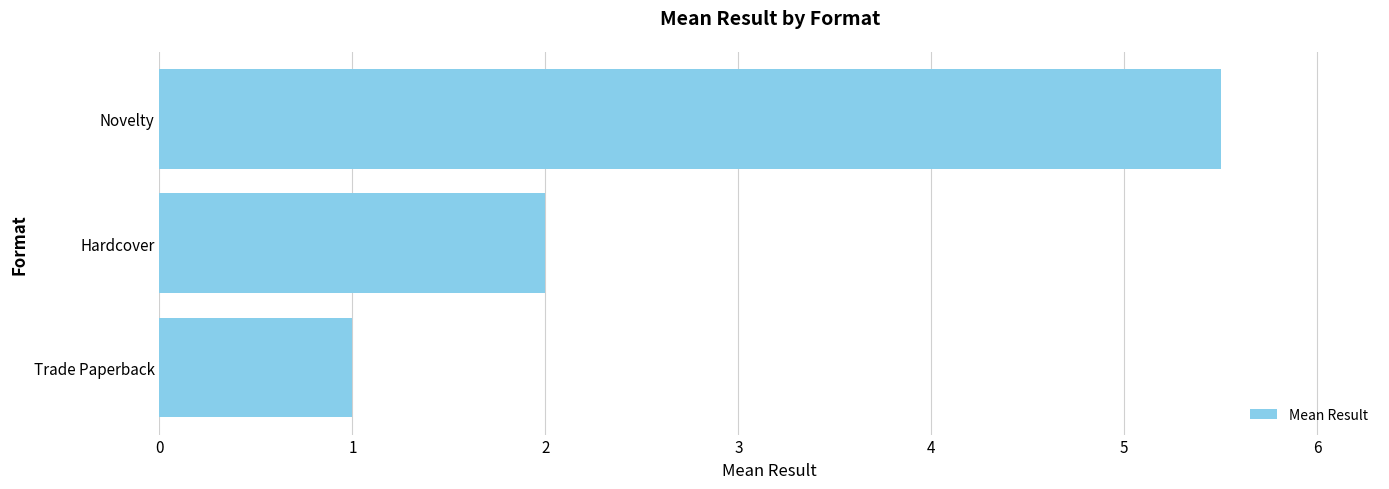

Count the values in the range 1 to 5.

2